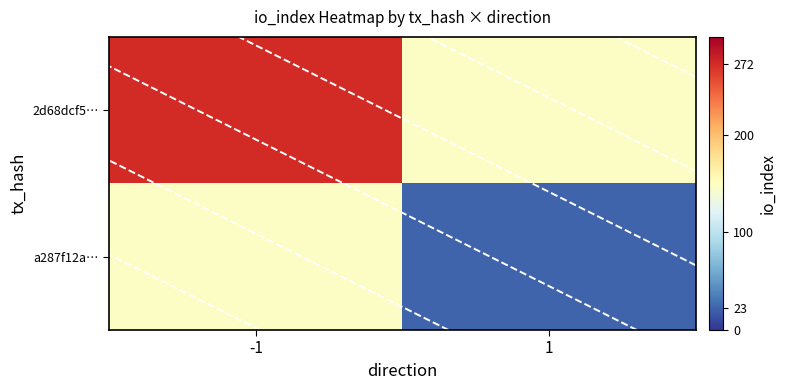

The a287f12a… series shows 23.0 at 1. True or false?

True